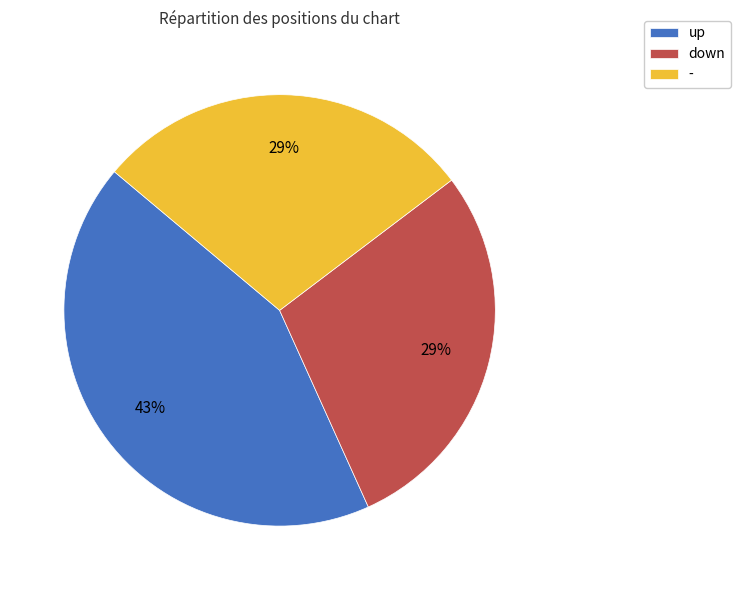

Does down represent more than half of the total?

No